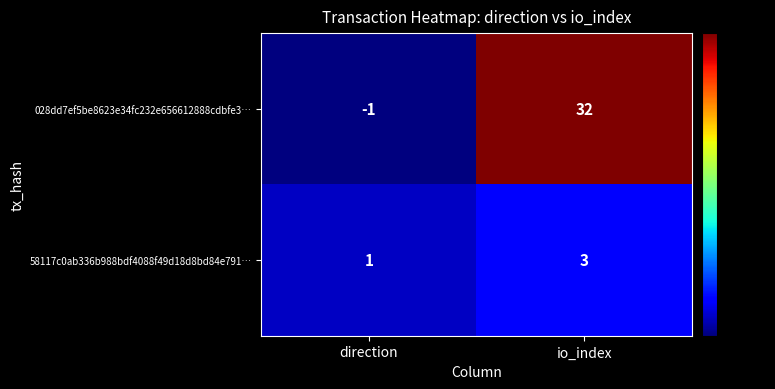

List the series in order of their overall mean, highest first.

028dd7ef5be8623e34fc232e656612888cdbfe3…, 58117c0ab336b988bdf4088f49d18d8bd84e791…